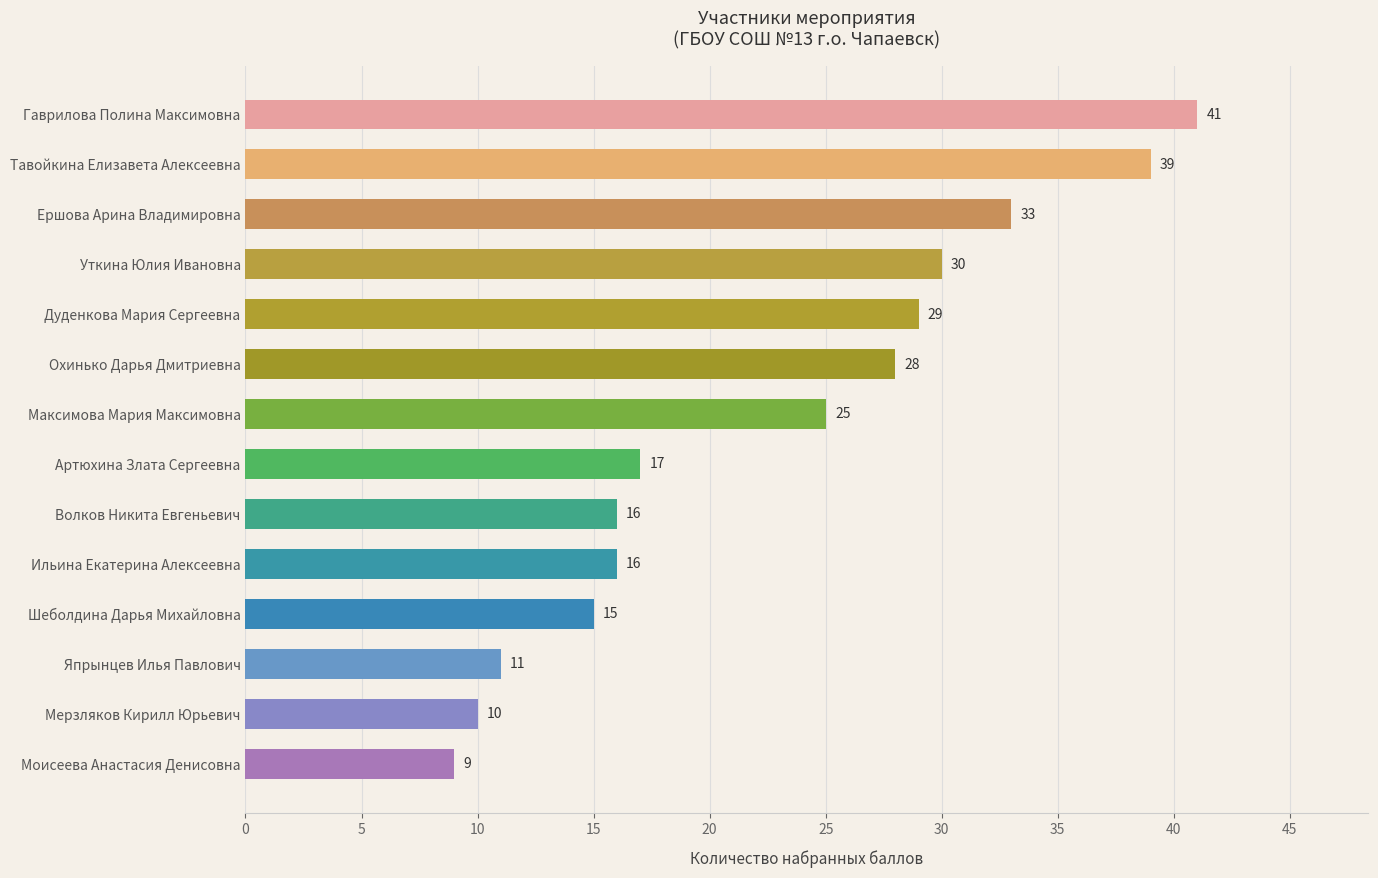

Where is the data nearest to the value 25?

Максимова Мария Максимовна